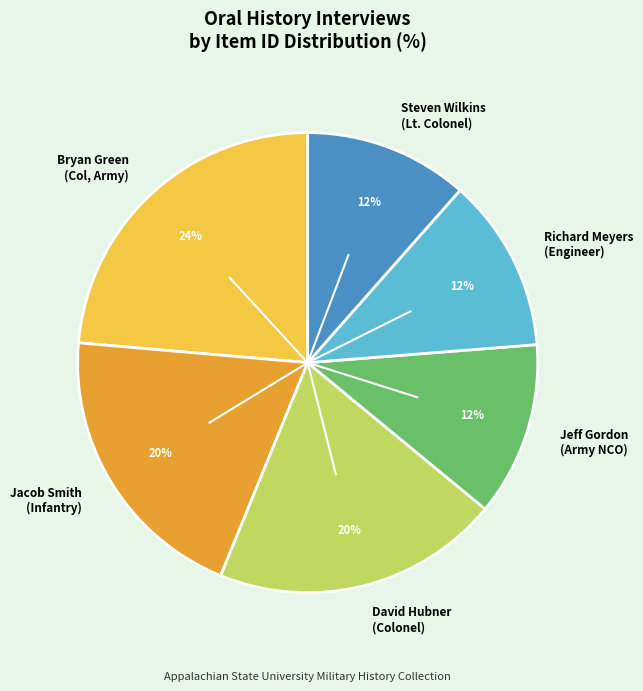

Between David Hubner (Colonel) and Steven Wilkins (Lt. Colonel), which is larger?

David Hubner (Colonel)